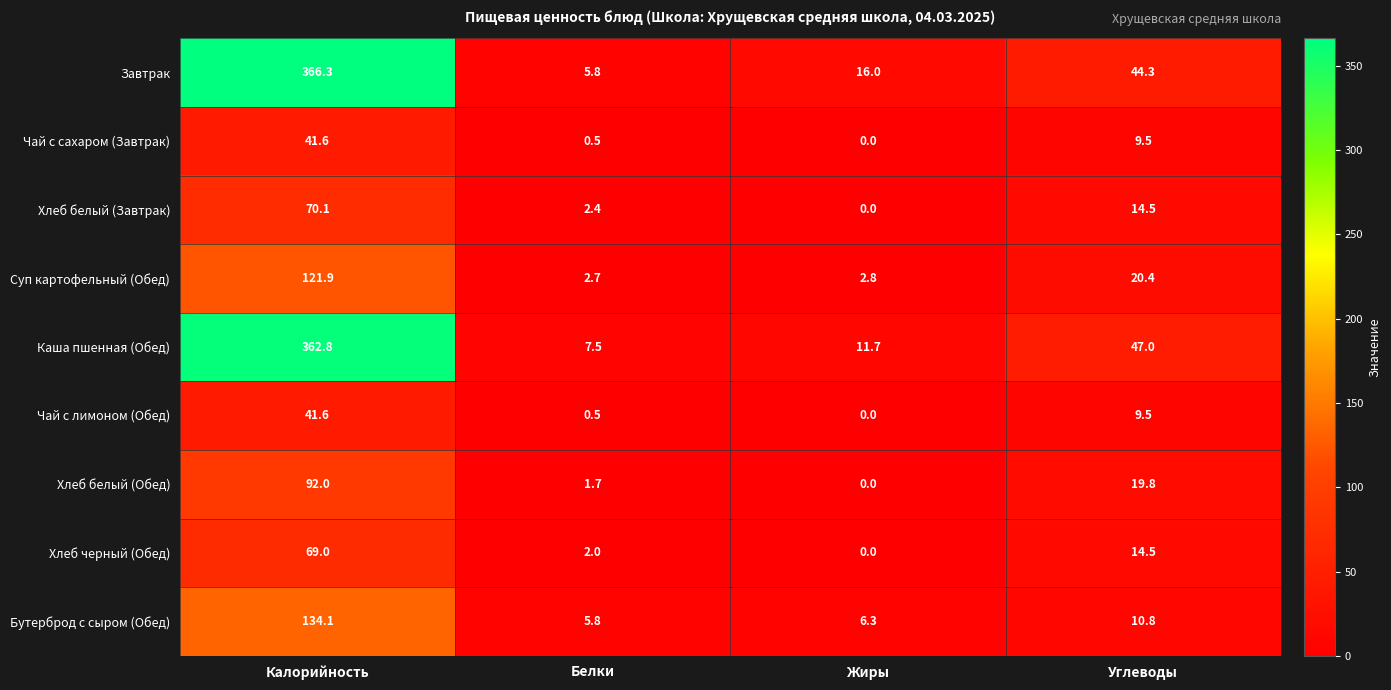

The Хлеб белый (Завтрак) series shows 1.3 at Белки. True or false?

False